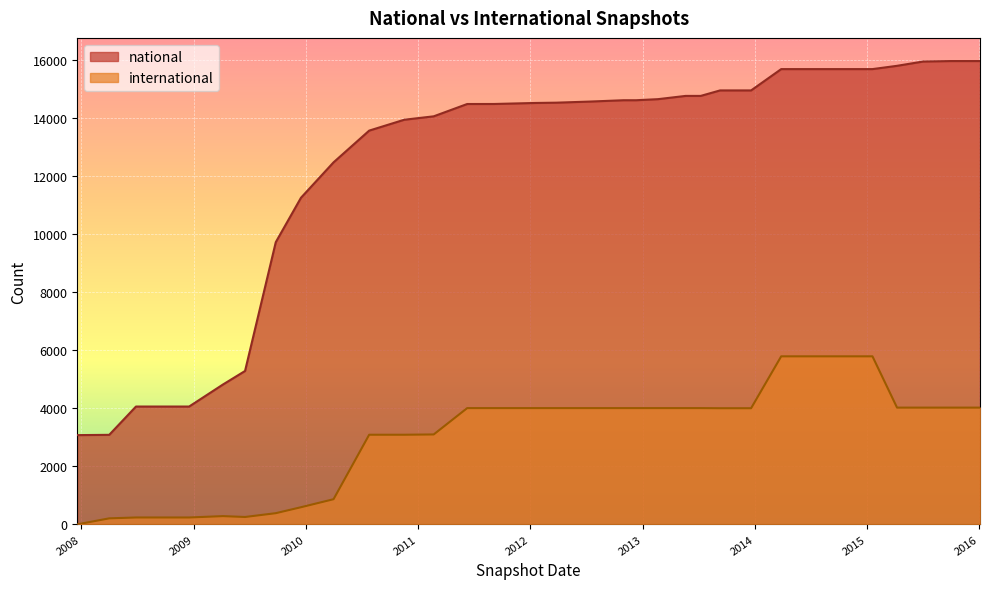

Reading left to right, what are all the values shown in this chart?

national: 3072	3082	4056	4056	4056	4814	5281	9715	11245	12464	13557	13931	14049	14473	14474	14509	14519	14557	14603	14603	14640	14752	14752	14941	14941	15675	15675	15675	15788	15936	15952	15952
international: 0	206	236	236	236	283	253	384	589	865	3085	3085	3095	4002	4002	4002	4002	4002	4002	4002	4002	4002	4002	3998	3998	5785	5785	5785	4019	4019	4019	4019